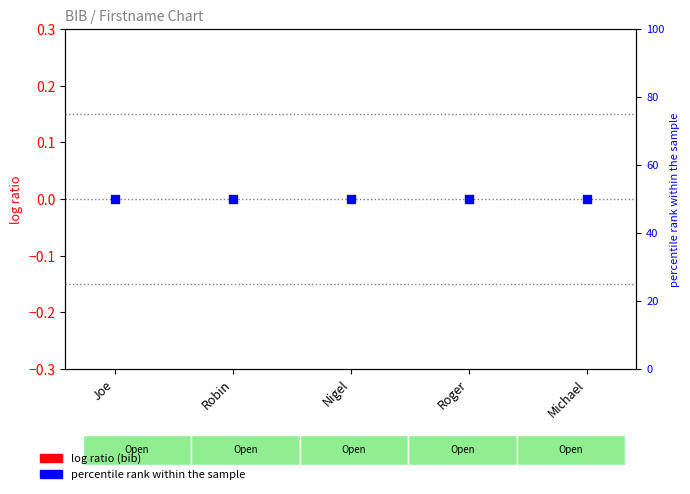

What is the total value across all series at Joe?

50